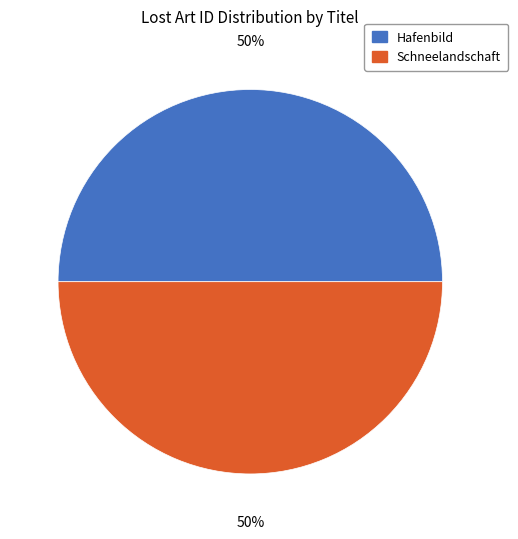

Is it true that Schneelandschaft is 59% of the pie?

False